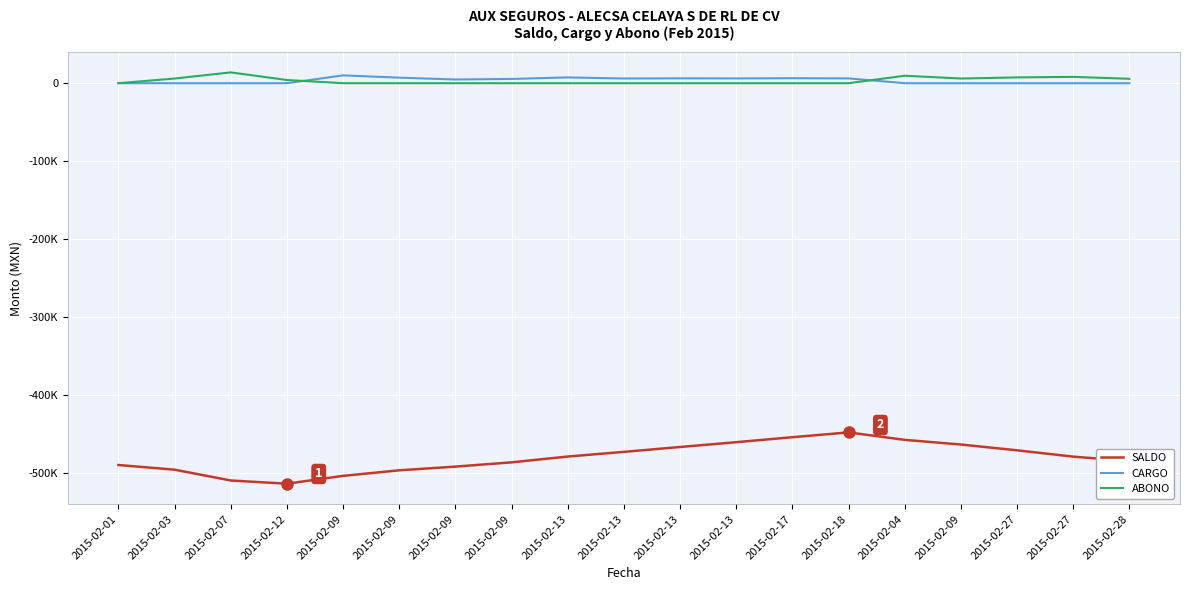

List the series in order of their peak value, lowest first.

SALDO, CARGO, ABONO